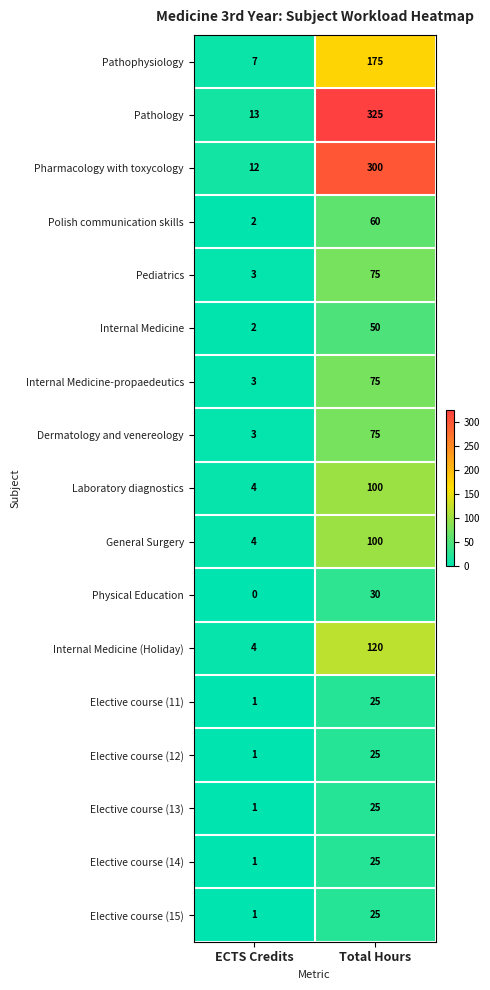

What is the total value across all series at ECTS Credits?

62